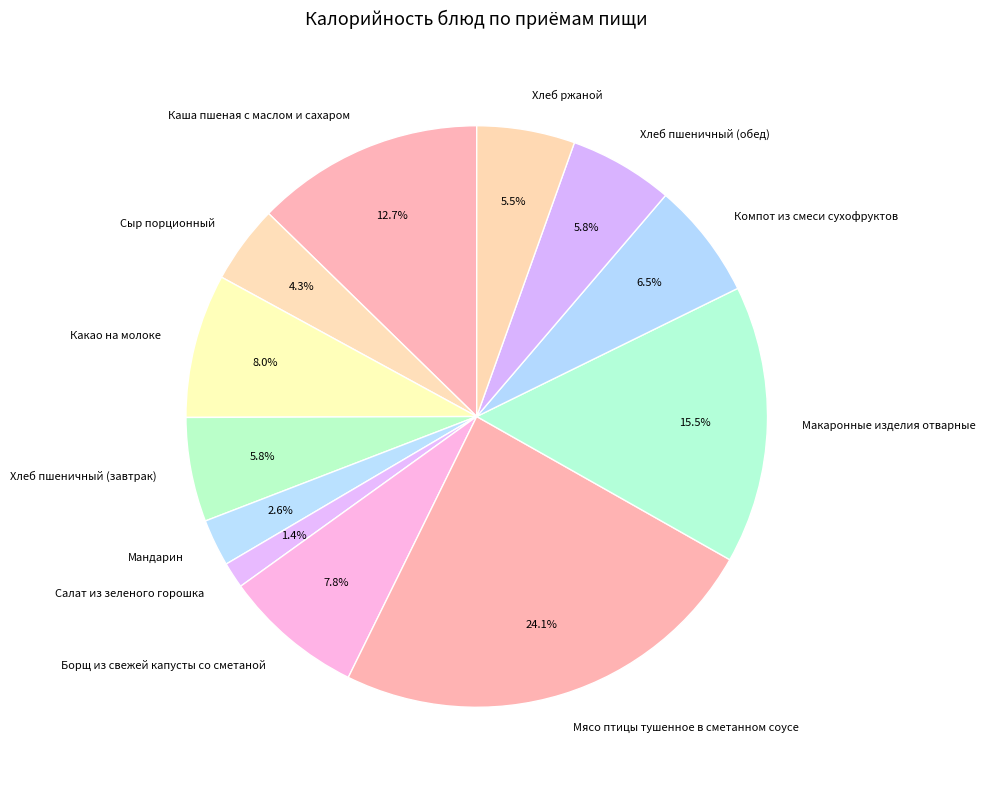

True or false: Мясо птицы тушенное в сметанном соусе accounts for 24% of the total.

True